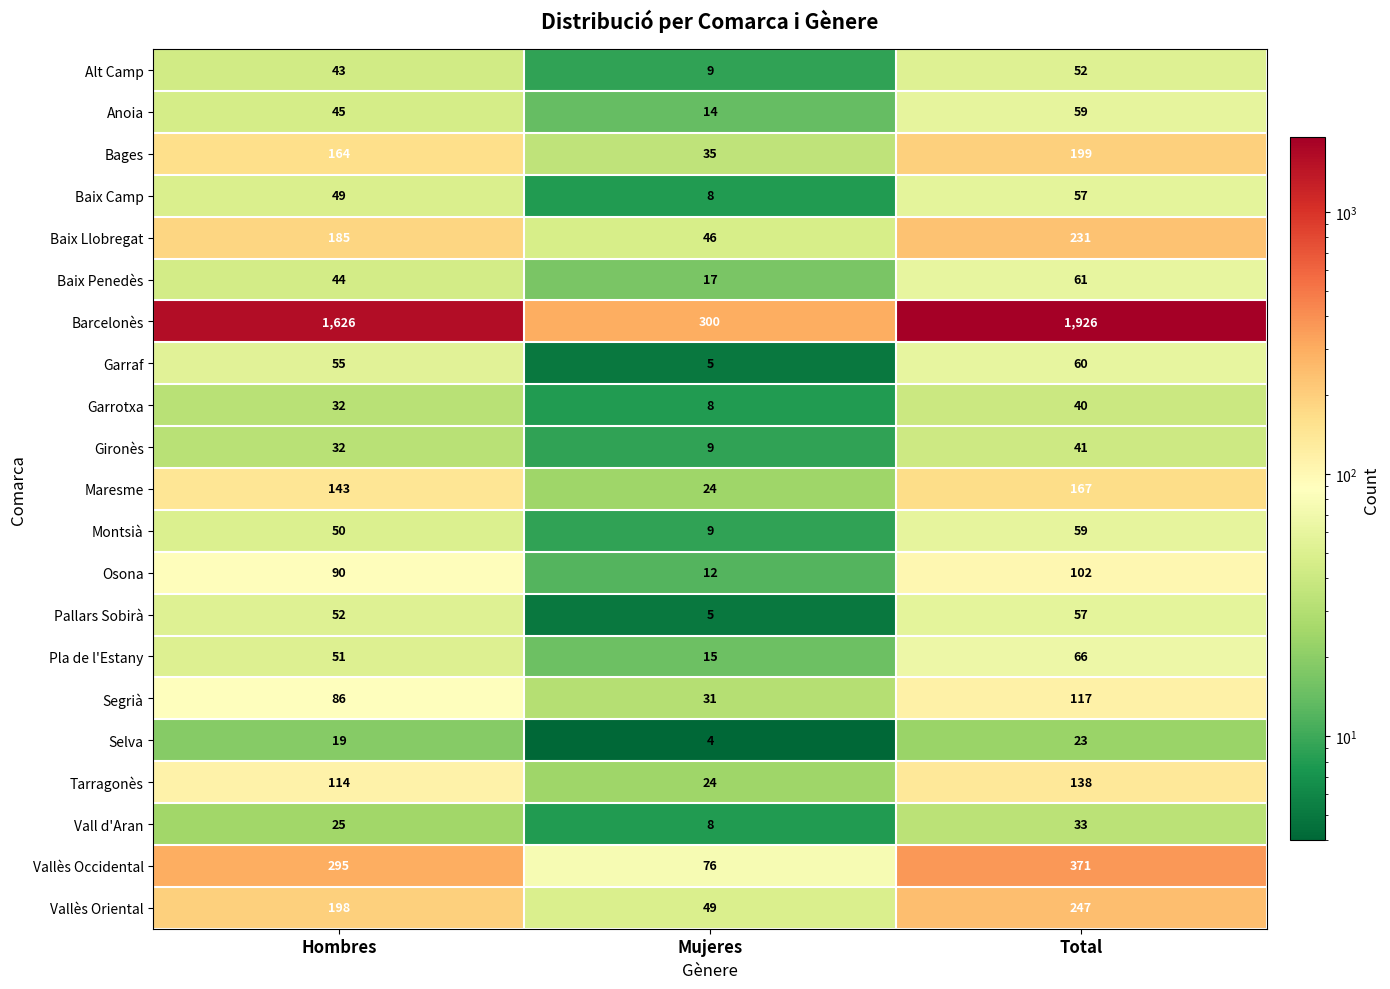

The Baix Penedès series shows 4 at Mujeres. True or false?

False